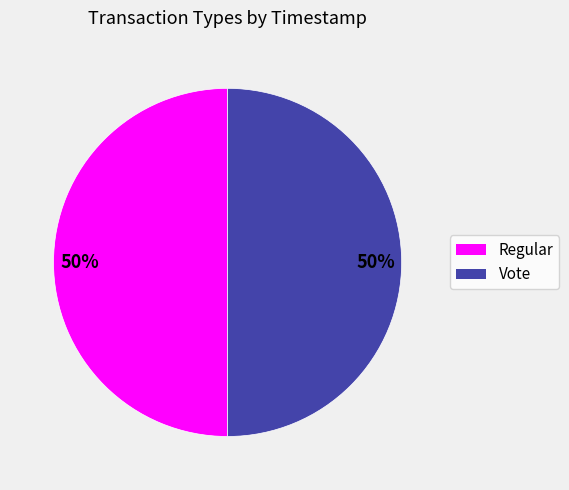

Is it true that Regular is 50% of the pie?

True